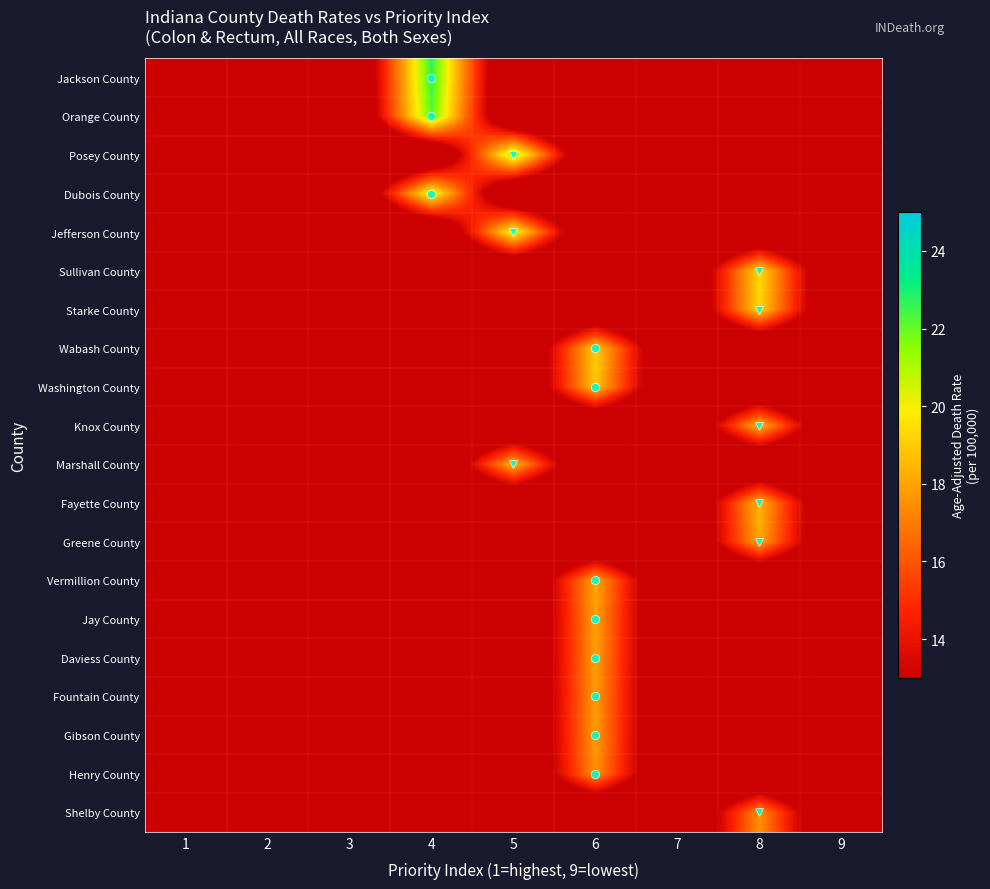

Rank the series at 9 from highest to lowest value.

Jackson County, Orange County, Posey County, Dubois County, Jefferson County, Sullivan County, Starke County, Wabash County, Washington County, Knox County, Marshall County, Fayette County, Greene County, Vermillion County, Jay County, Daviess County, Fountain County, Gibson County, Henry County, Shelby County